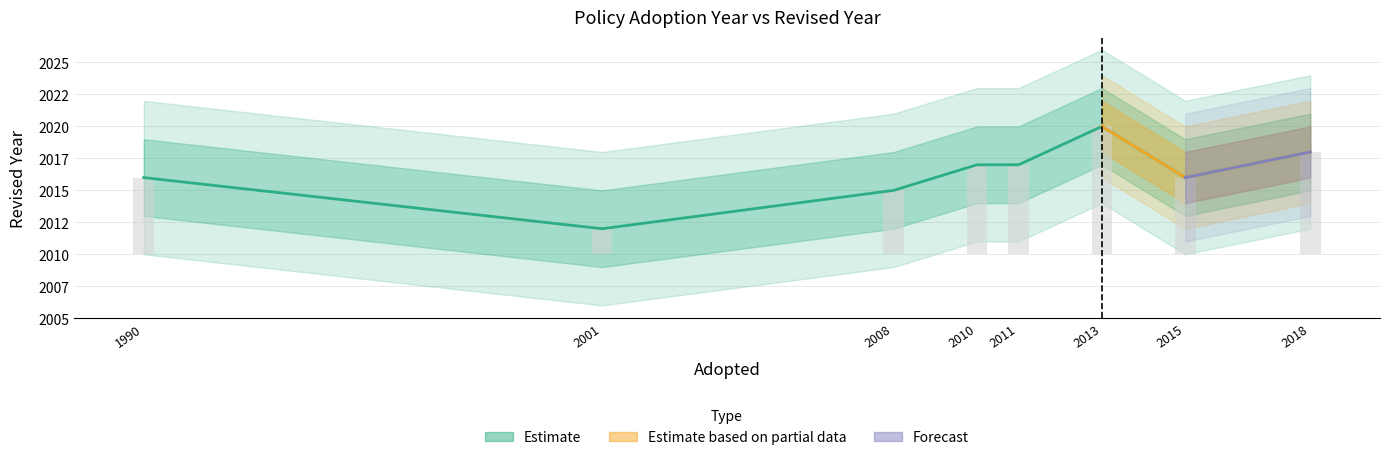

What is the difference between the maximum and minimum values?

8